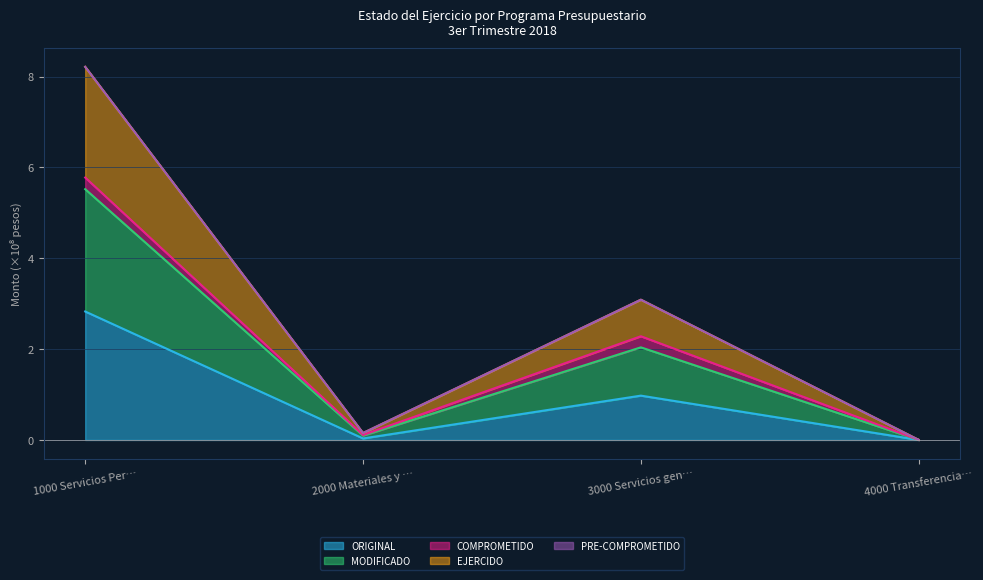

What is the average value of the ORIGINAL series?

1.0